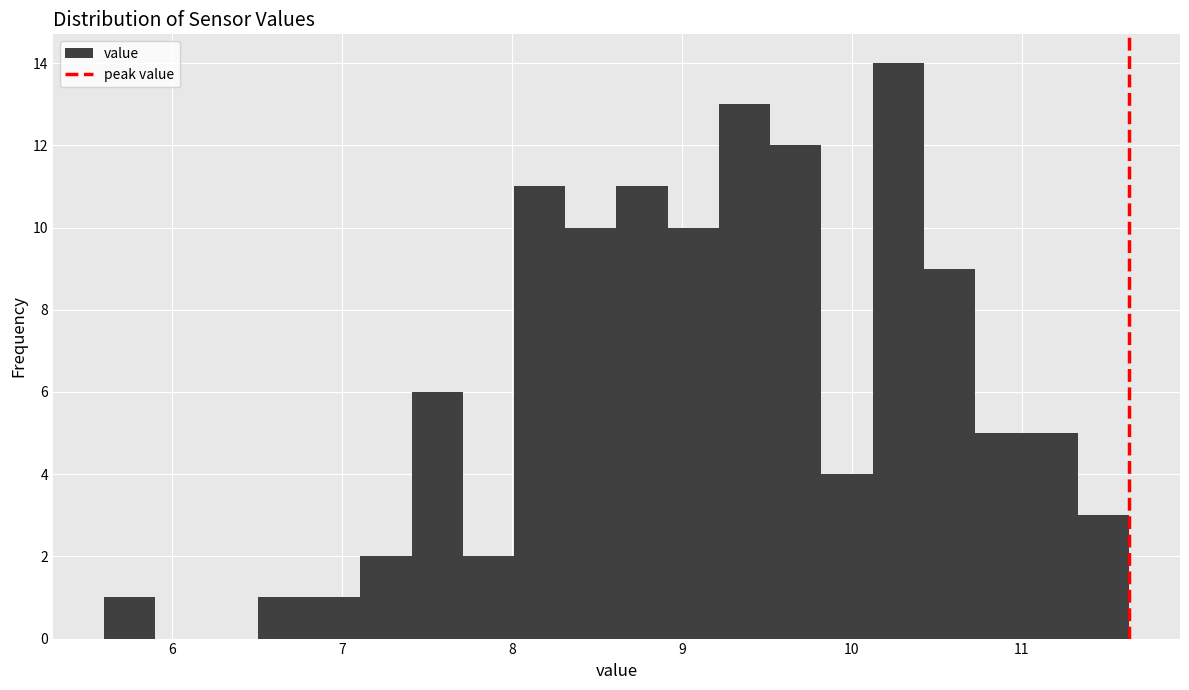

Read against the x-axis, roughly where is the centre of the tallest bar?

10.3